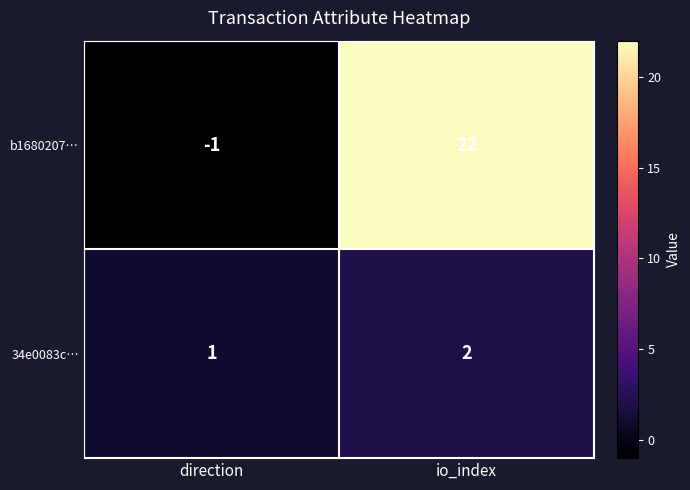

At which category is the sum across all series the highest?

io_index